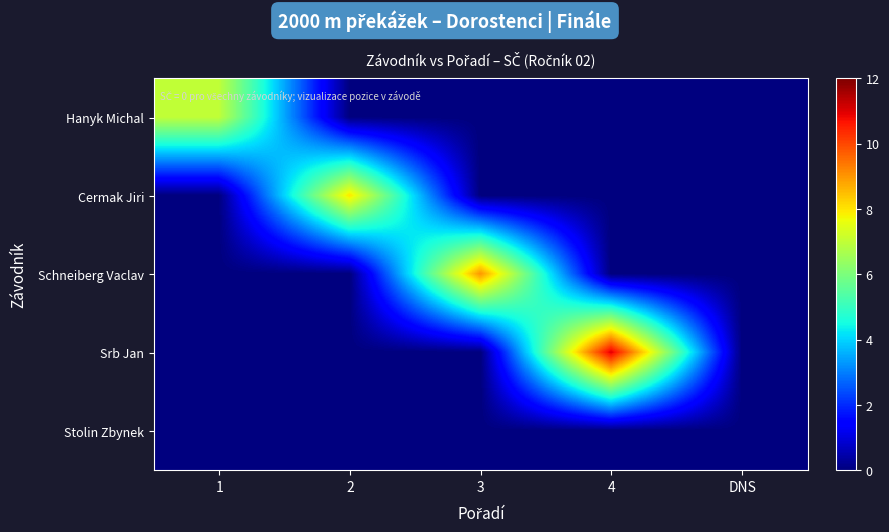

At which category is the sum across all series the highest?

4